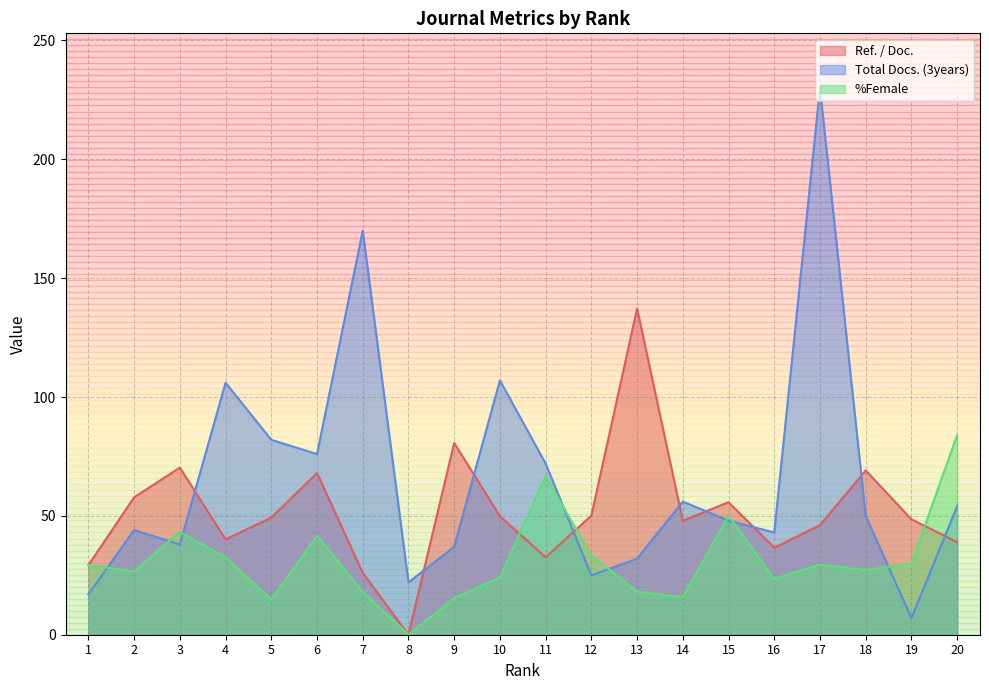

List the labels in order of Ref. / Doc. value, smallest first.

8, 7, 1, 11, 16, 20, 4, 17, 14, 19, 5, 10, 12, 15, 2, 6, 18, 3, 9, 13